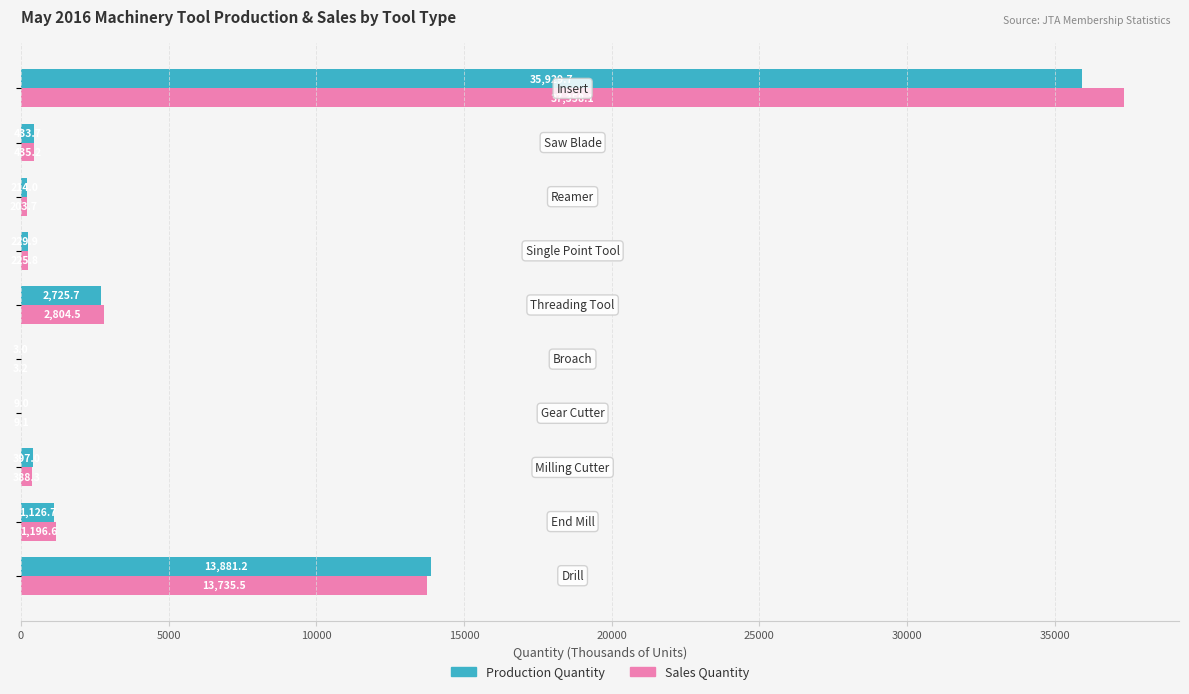

Which series has the largest total across all categories?

Sales Quantity